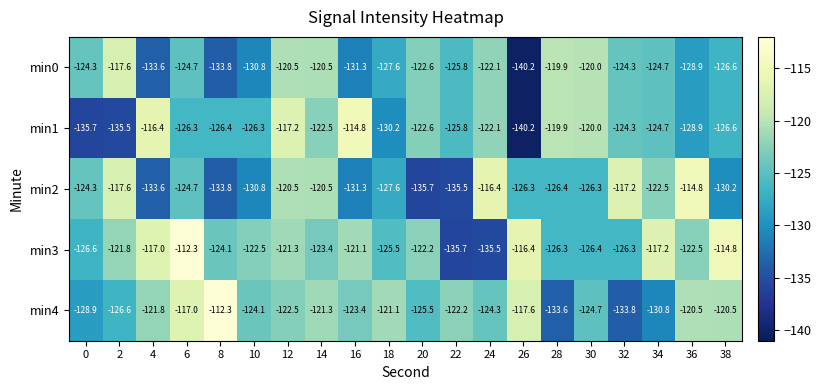

True or false: min0 has a value of -210.9 at 34.

False